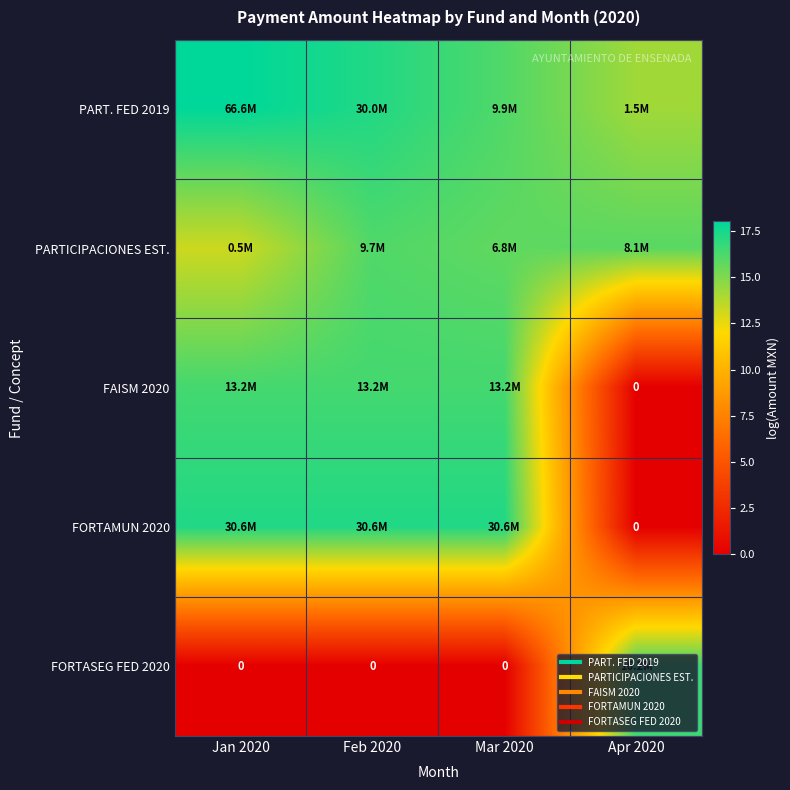

How many values in the FORTAMUN 2020 series exceed 17?

3